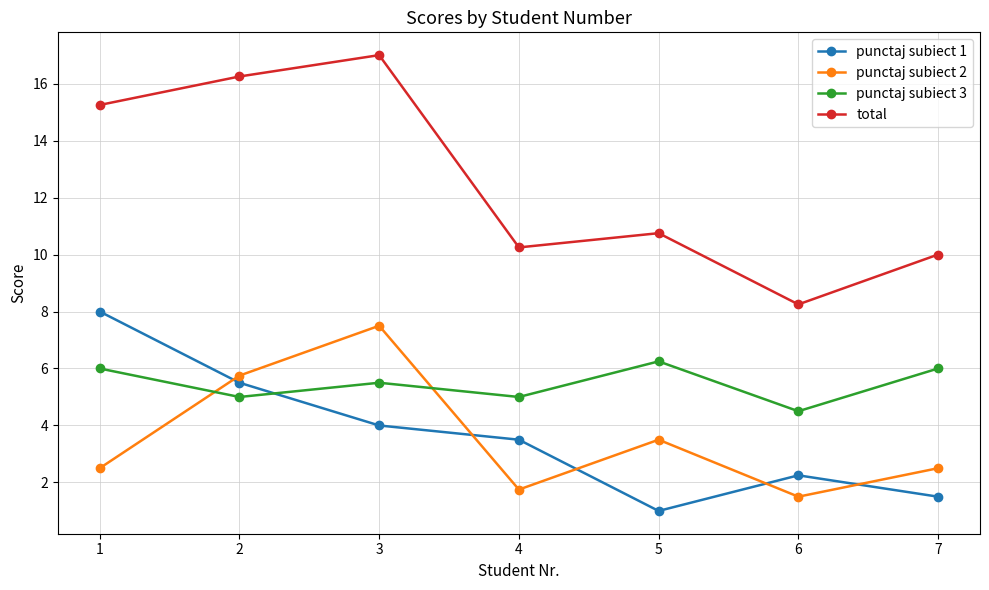

How many categories are shown in the chart?

7